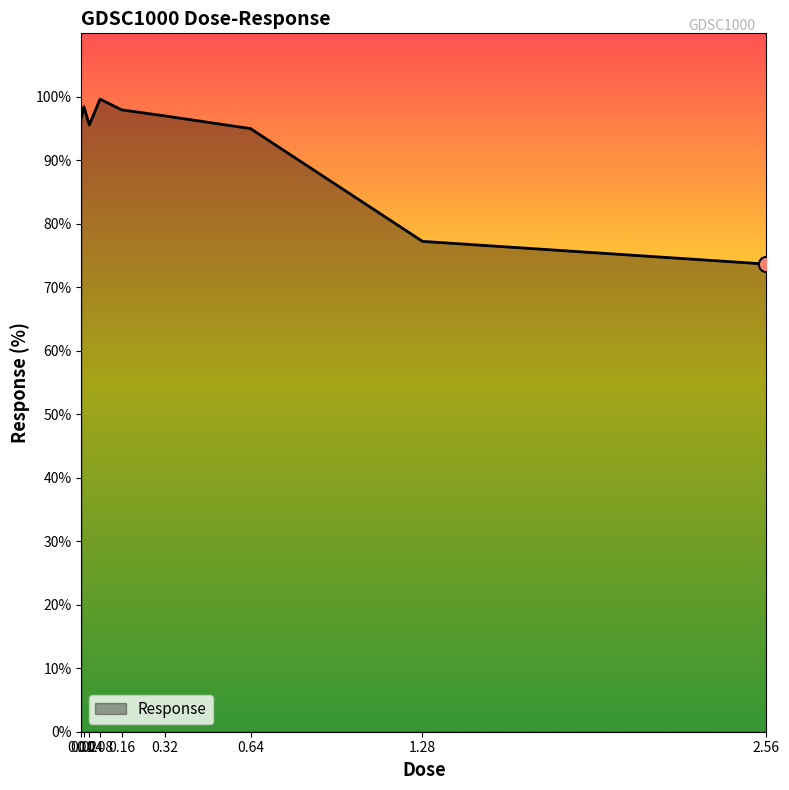

What is the ratio of the value at 0.32 to the value at 2.56?

1.3